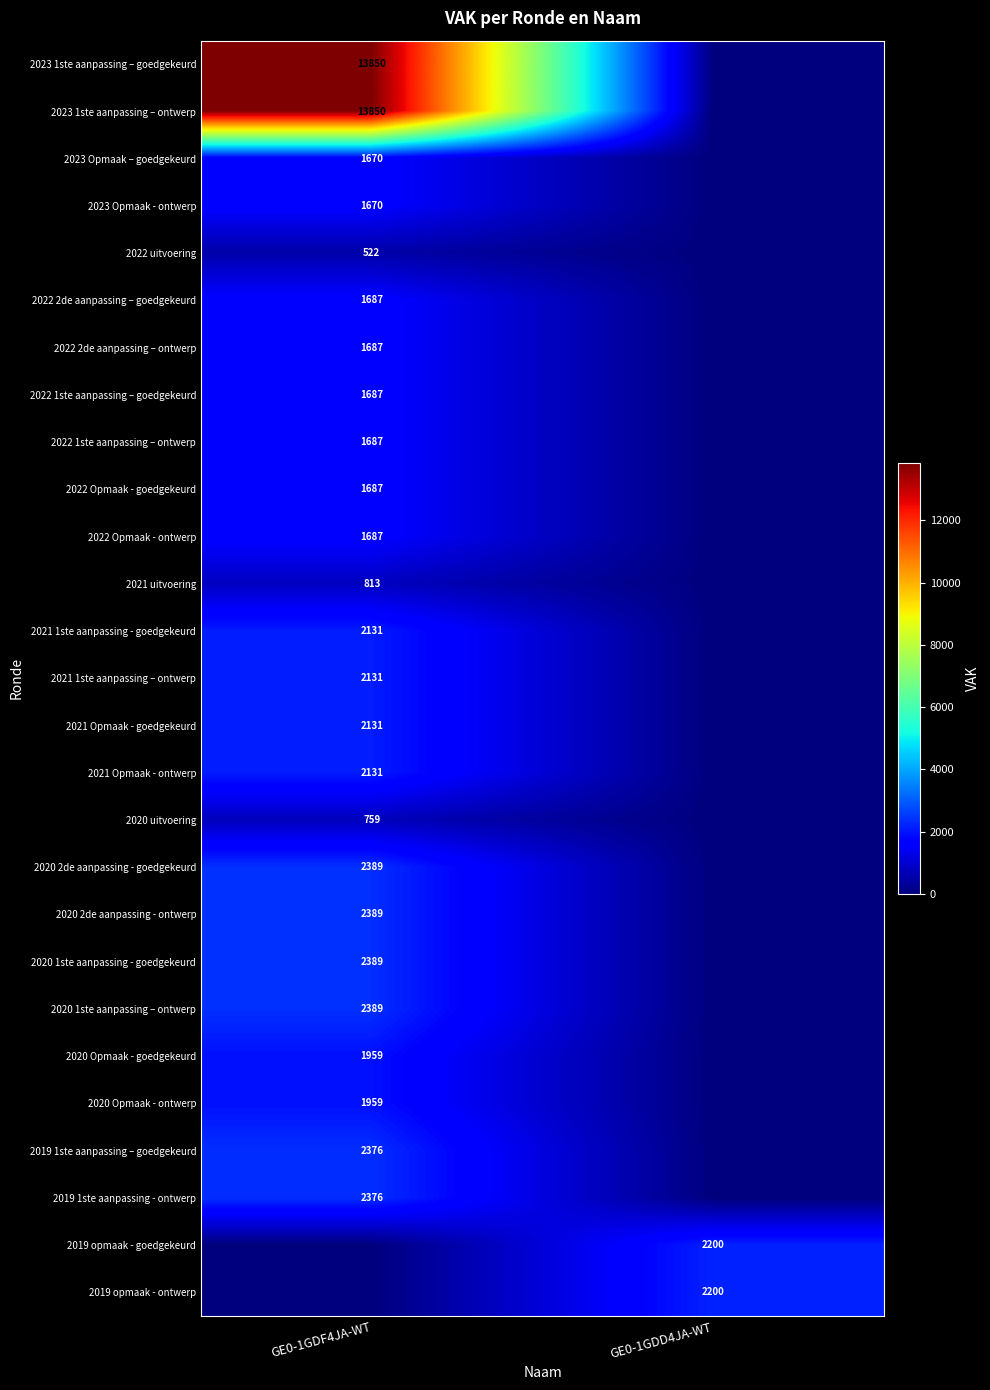

True or false: 2021 uitvoering has a value of 1290 at GE0-1GDF4JA-WT.

False